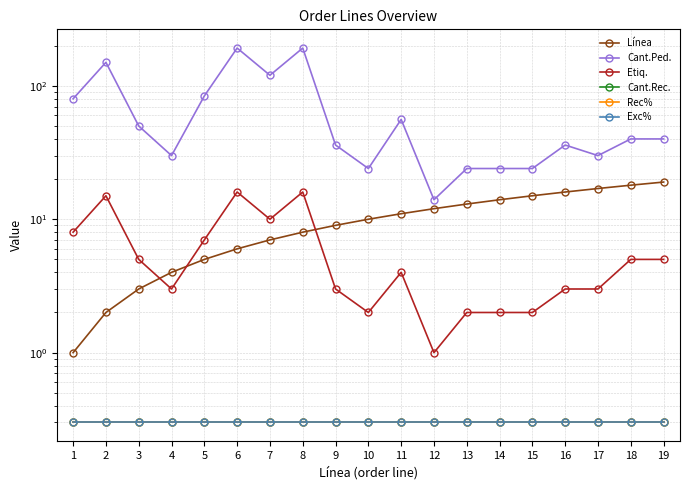

What are all the series names shown in the legend?

Línea, Cant.Ped., Etiq., Cant.Rec., Rec%, Exc%